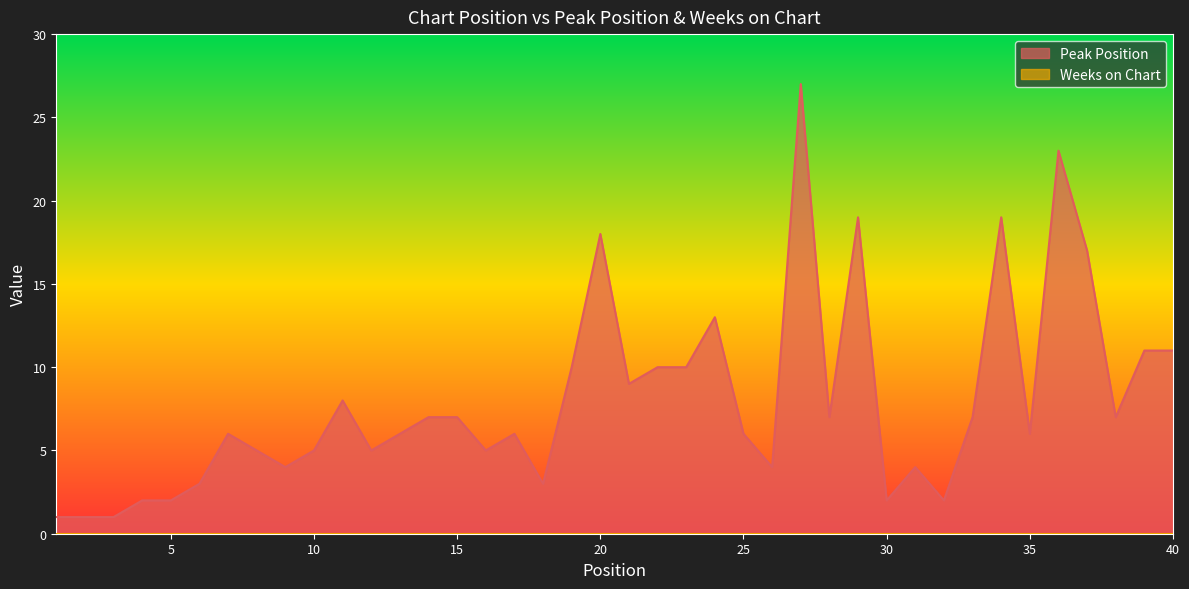

How many points are lower than both their immediate neighbors (excluding endpoints)?

11